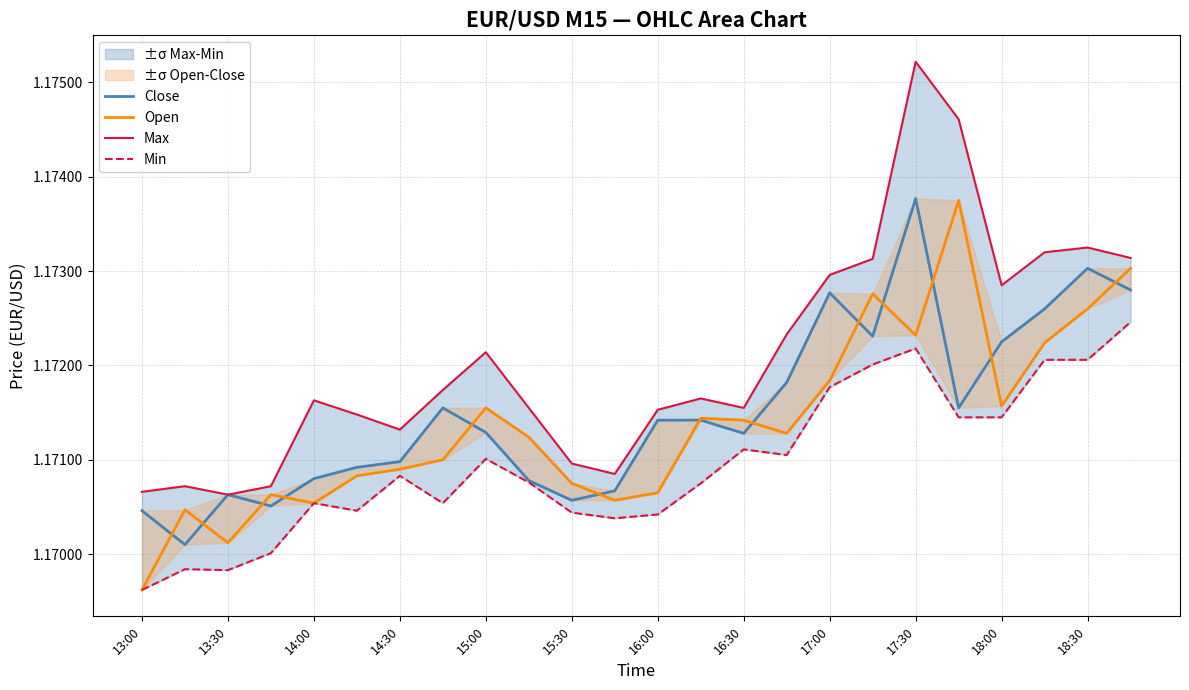

What is the maximum value for Max?

1.2